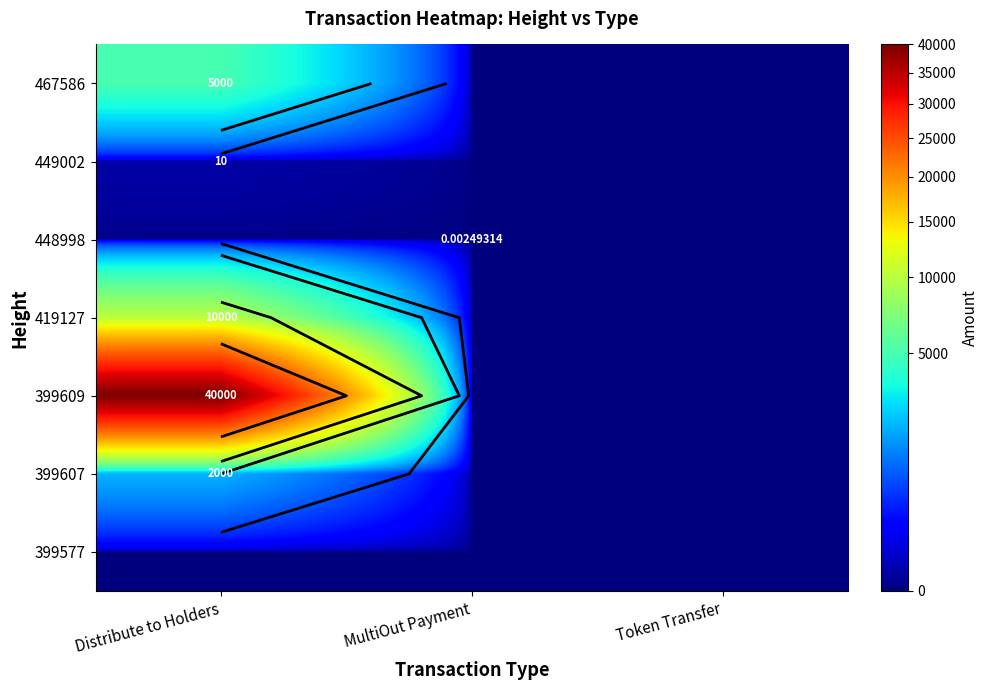

What is the sum of the 467586 values at Distribute to Holders and Token Transfer?

5000.0